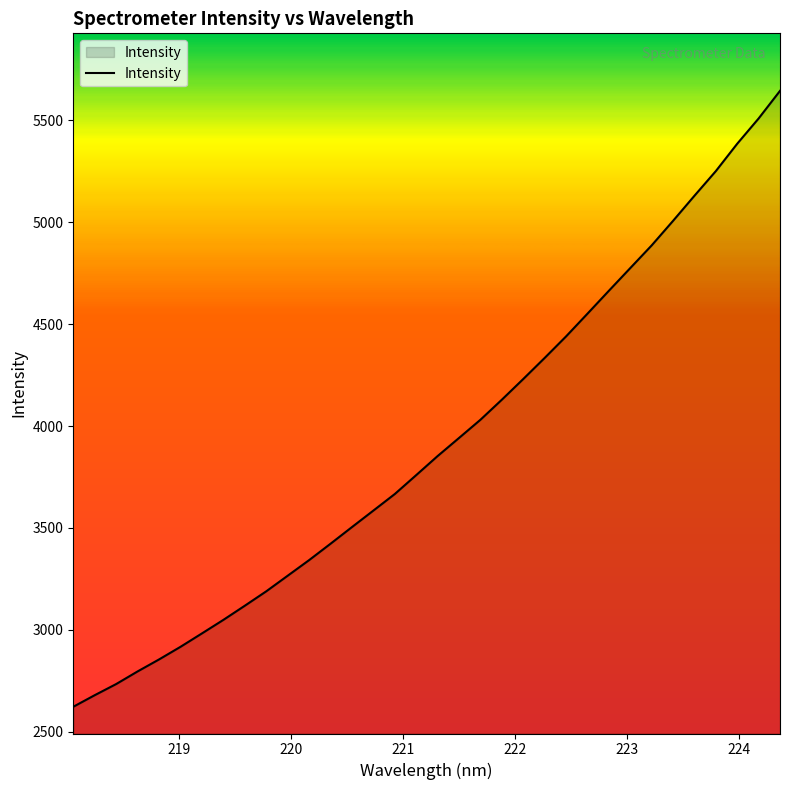

What is the minimum value shown in the chart?

2622.6